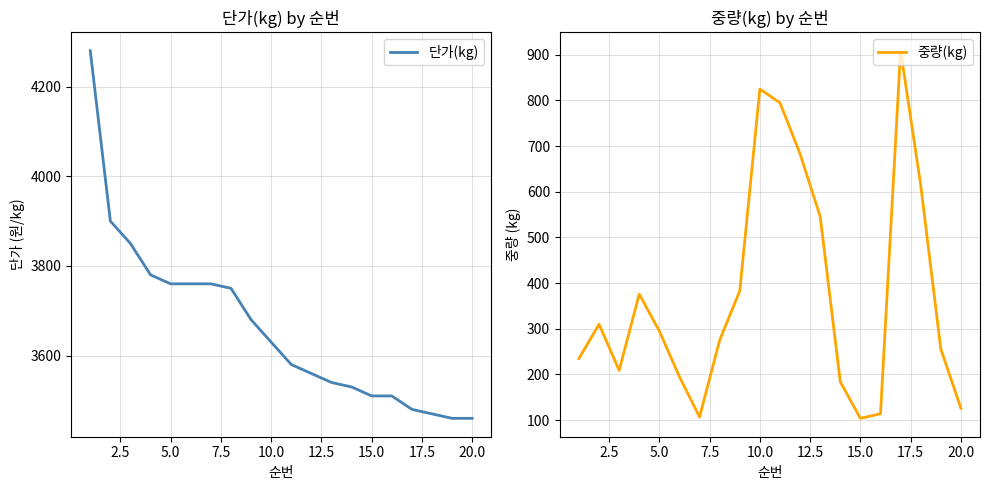

True or false: 단가(kg) and 중량(kg) cross at least once.

False